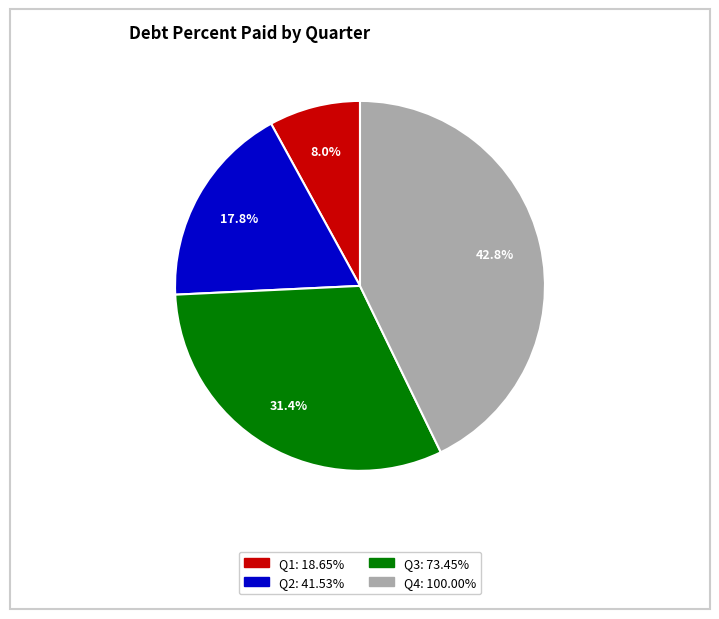

Which has a higher value, Q3 or Q4?

Q4